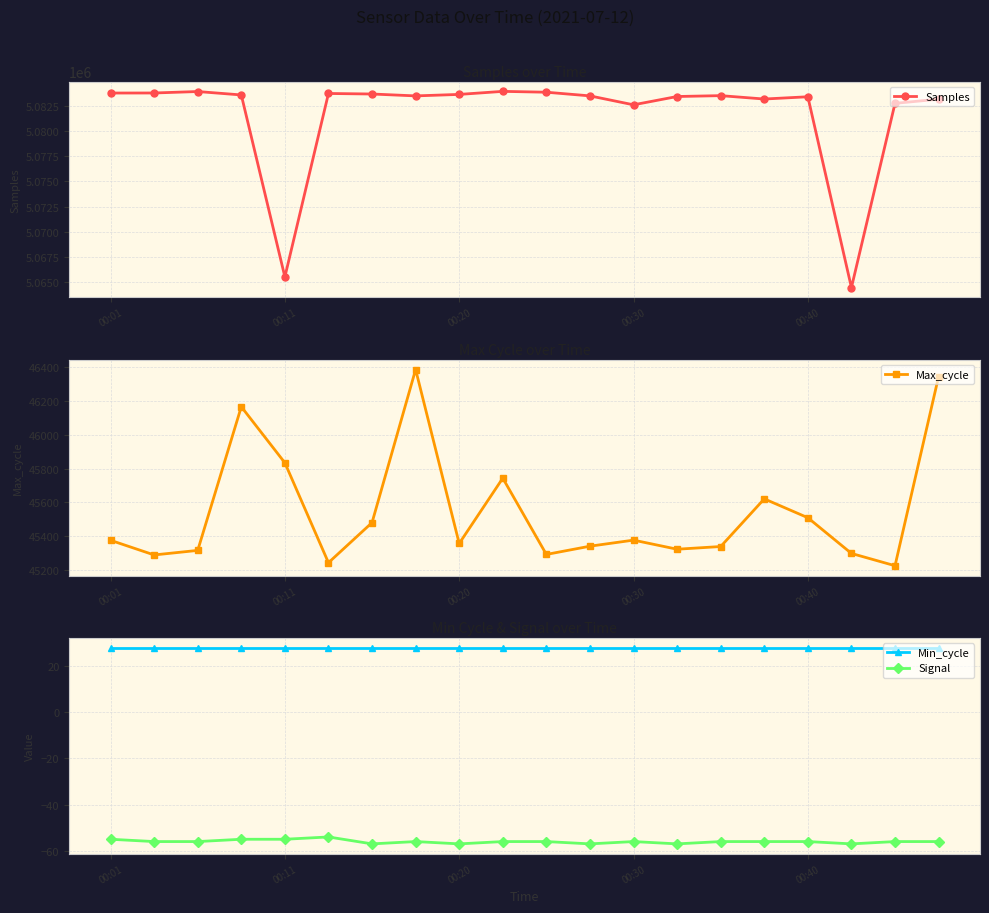

True or false: Samples has more than 1 points higher than both neighbors.

True